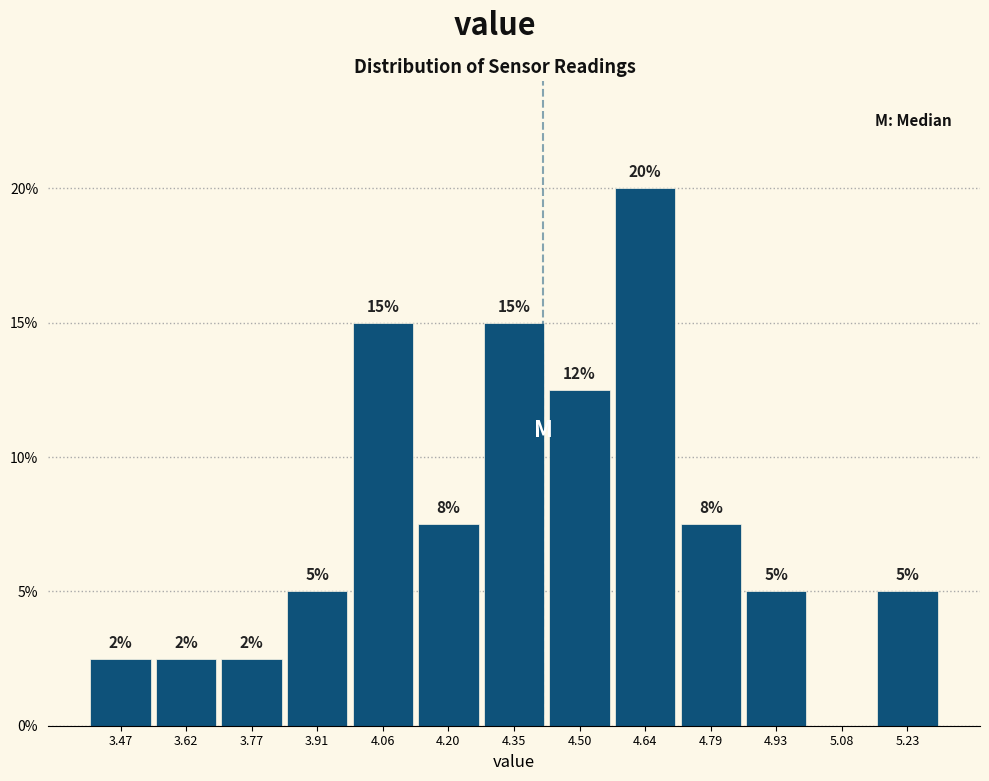

Which range on the x-axis has the tallest bar?

4.56 to 4.72